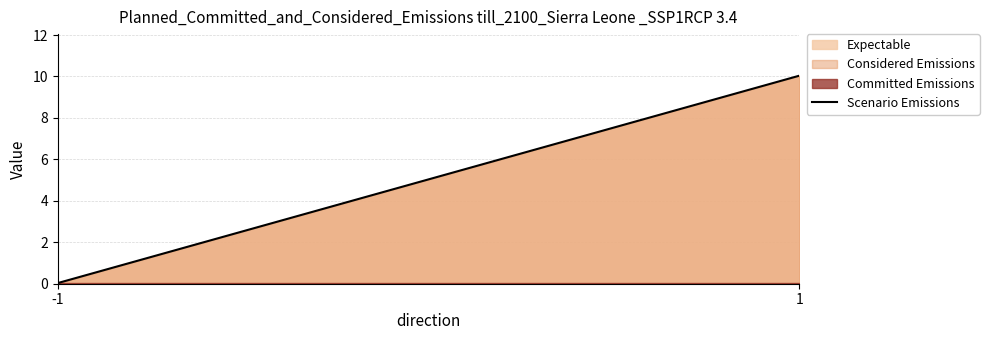

Rank the categories by value from highest to lowest.

1, -1